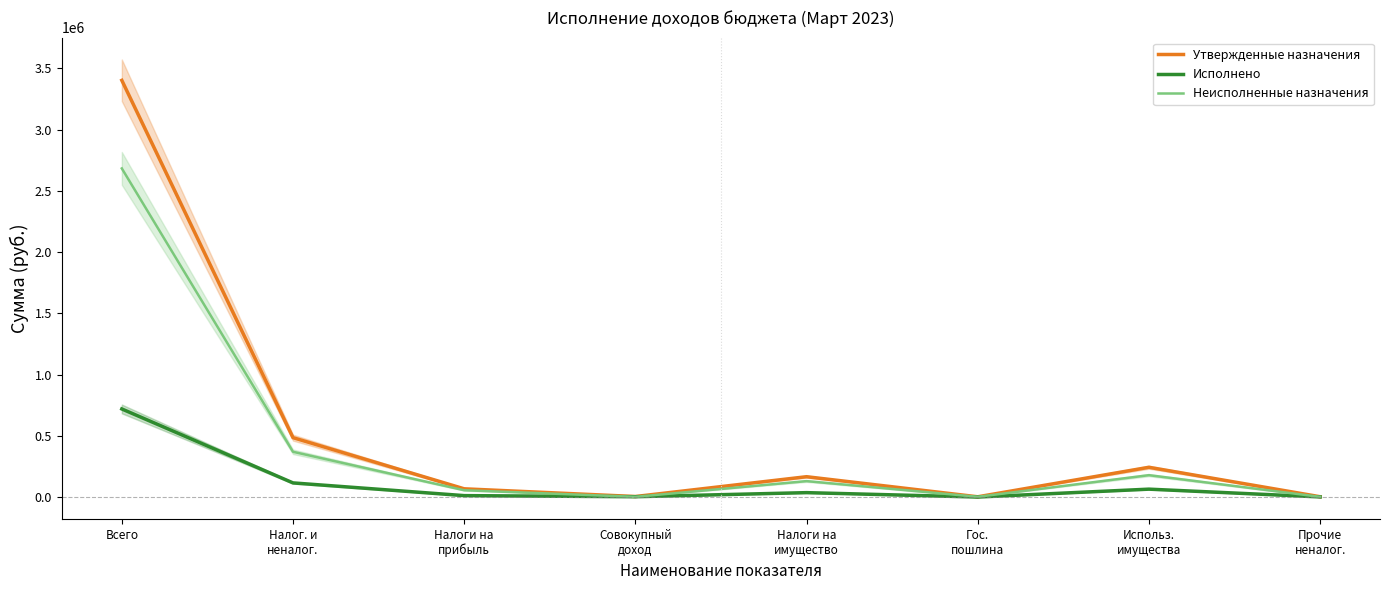

What is the sum of the Исполнено values at Прочие
неналог. and Совокупный
доход?

3494.8